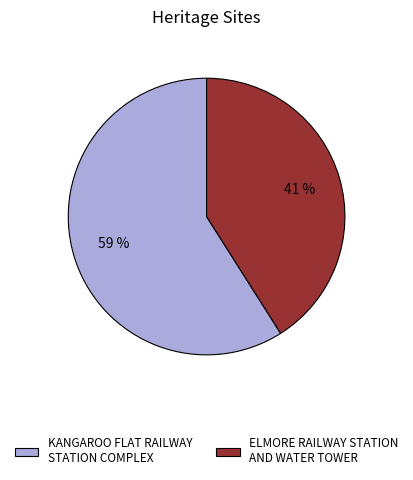

What percentage is the ELMORE RAILWAY STATION AND WATER TOWER slice, to the nearest percent?

41%